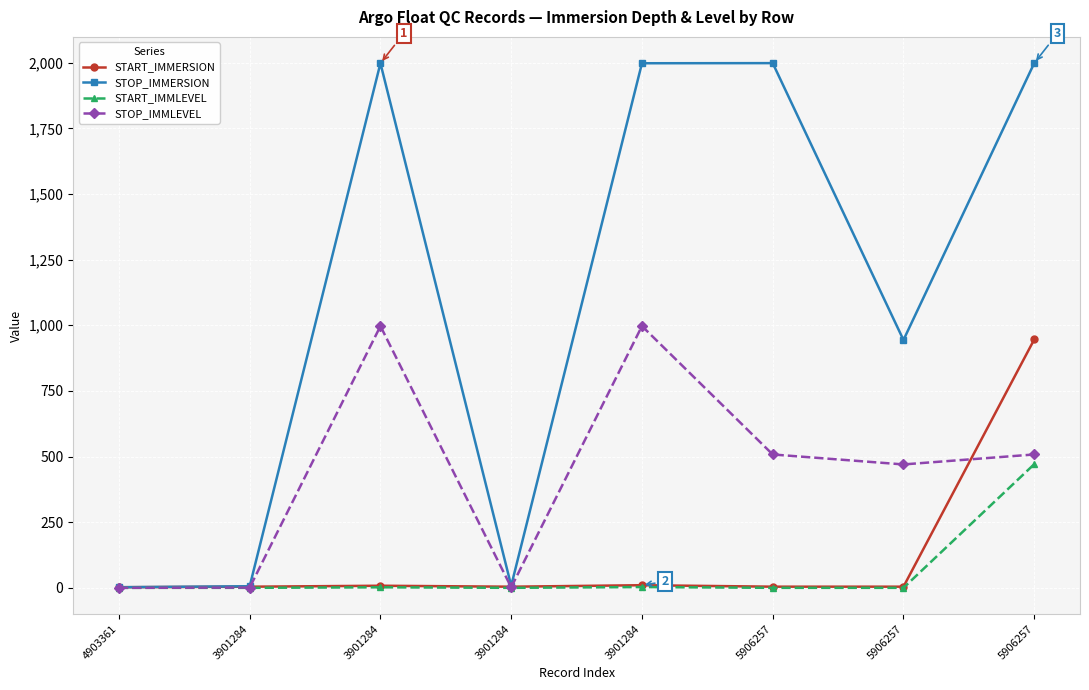

What is the total value across all series at 4903361?

4.6